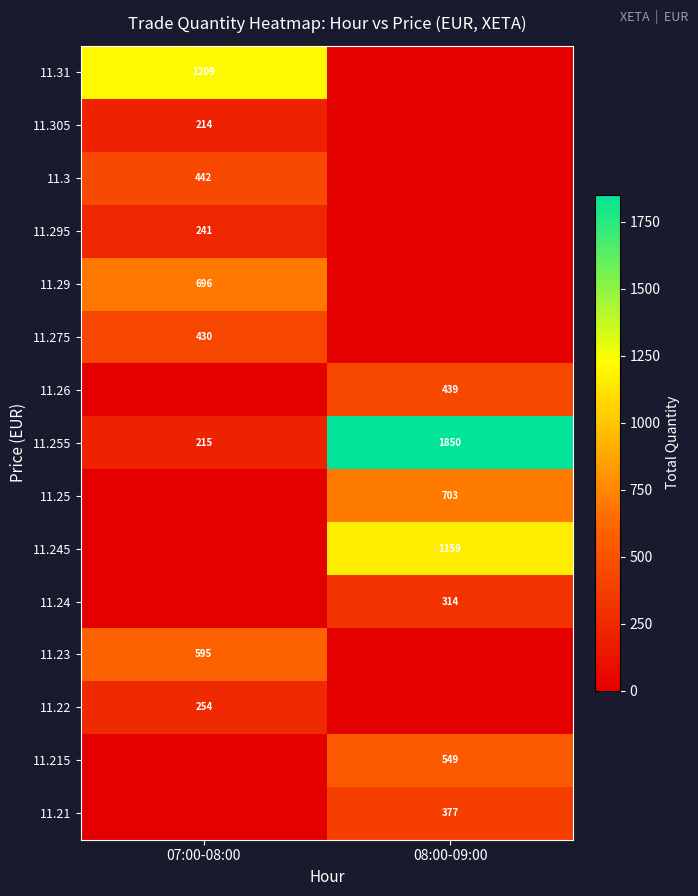

Is it true that 11.26 equals 782 at 08:00-09:00?

False